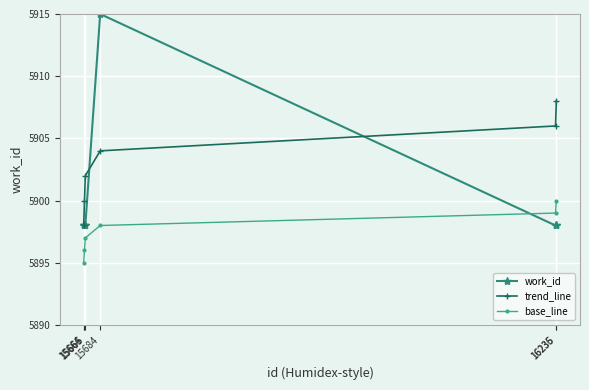

Count the number of data series in this chart.

3